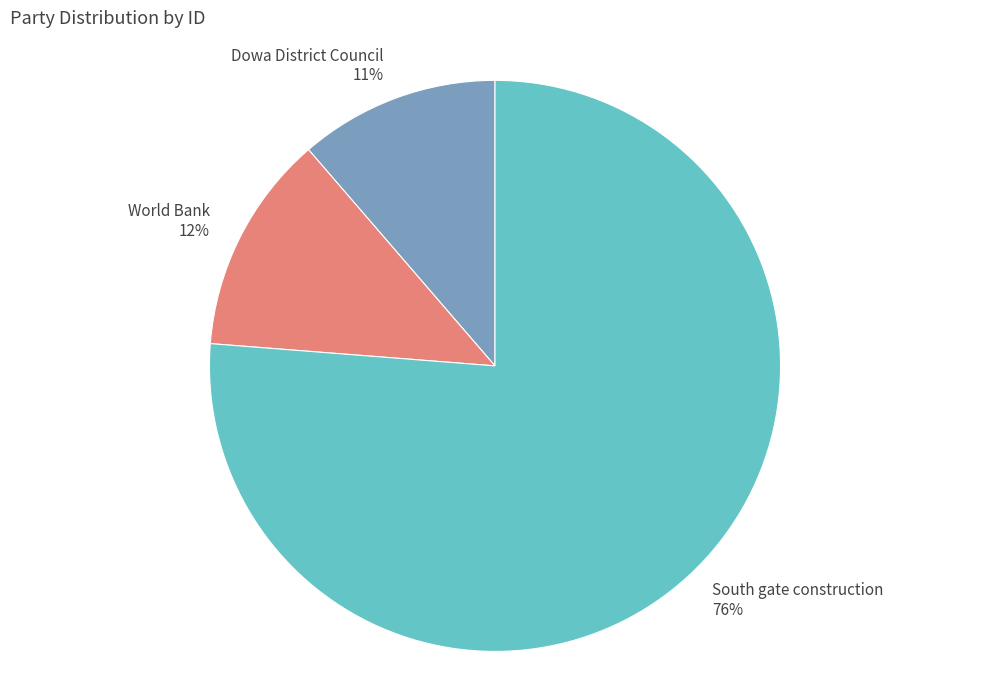

To the nearest percent, what is the difference between the Dowa District Council and World Bank slice percentages?

1%